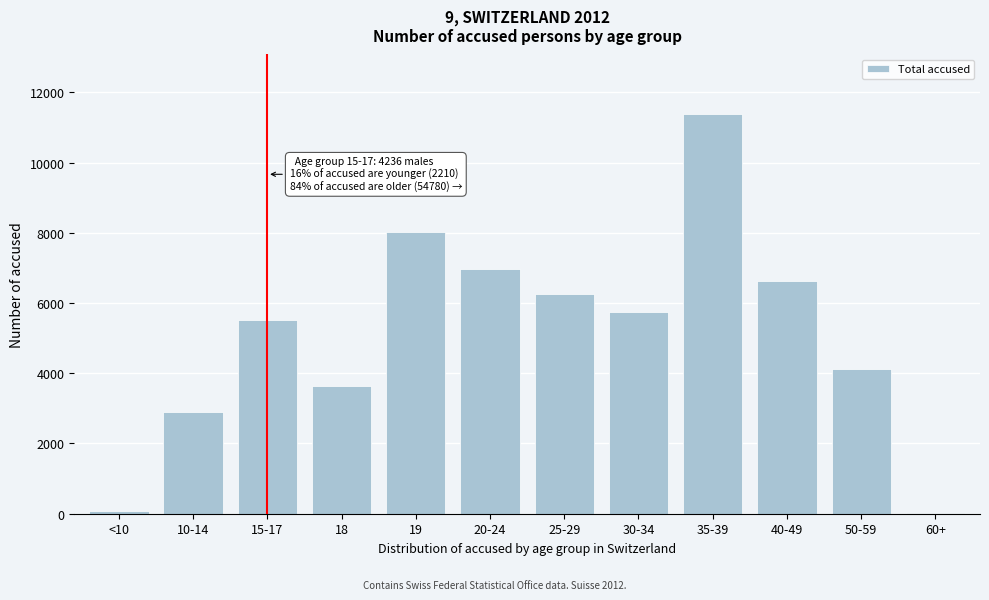

What is the sum of all values?

61226